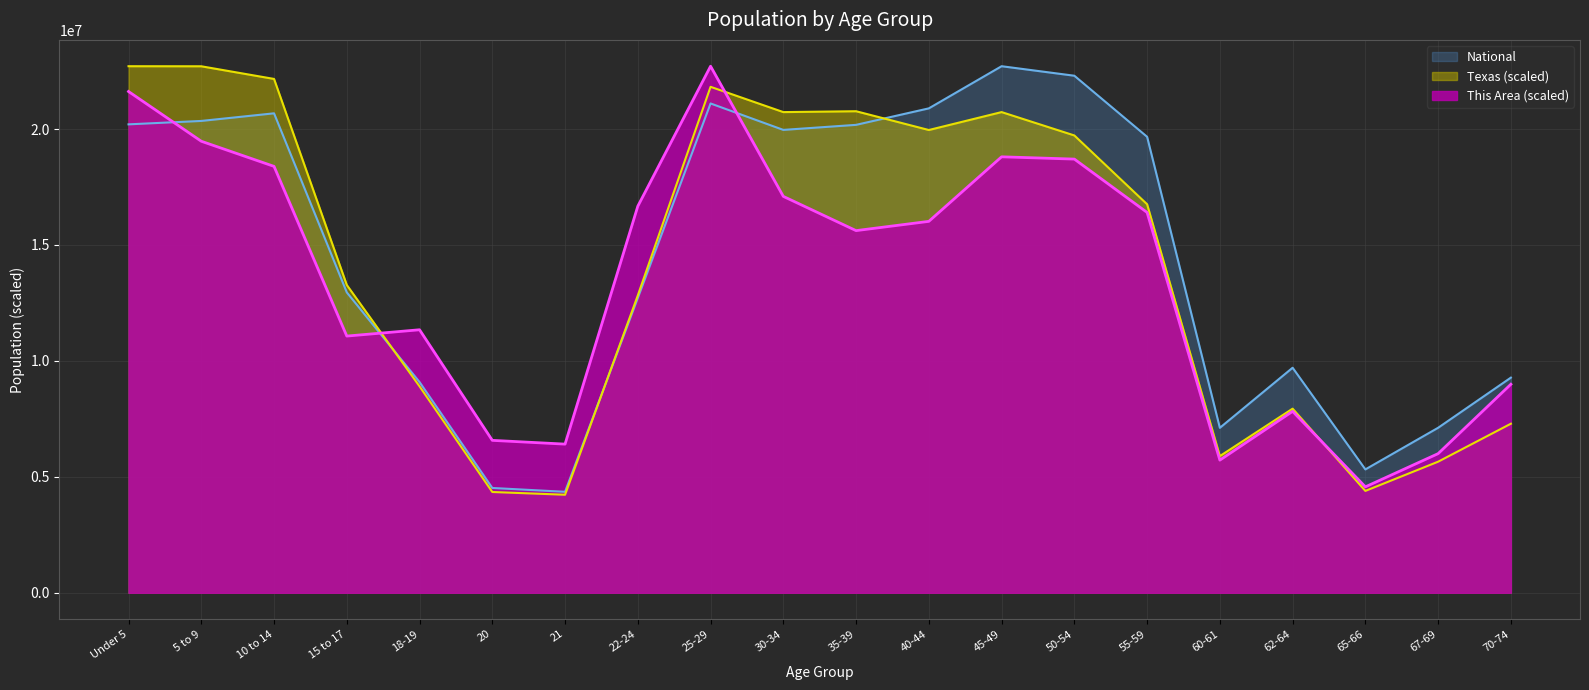

Reading right to left, extract all data points from this chart.

This Area: 70-74=8992610.8	67-69=6000192.9	65-66=4567605.7	62-64=7823286.2	60-61=5719379.5	55-59=16401258.5	50-54=18702612.1	45-49=18801335.6	40-44=16017333.9	35-39=15618052.3	30-34=17094516.6	25-29=22708591.0	22-24=16671102.6	21=6410443.7	20=6572789.0	18-19=11342229.3	15 to 17=11070191.3	10 to 14=18388890.9	5 to 9=19472655.2	Under 5=21618245.2
Texas: 70-74=7290825.6	67-69=5652651.9	65-66=4392964.0	62-64=7939510.3	60-61=5893871.5	55-59=16755536.2	50-54=19722295.9	45-49=20730248.8	40-44=19956933.0	35-39=20766988.1	30-34=20729860.2	25-29=21820323.5	22-24=12823721.5	21=4227554.5	20=4345603.2	18-19=8900926.7	15 to 17=13273660.5	10 to 14=22159973.9	5 to 9=22705776.7	Under 5=22708591.0
National: 70-74=9278166.0	67-69=7115361.0	65-66=5319902.0	62-64=9704197.0	60-61=7113727.0	55-59=19664805.0	50-54=22298125.0	45-49=22708591.0	40-44=20890964.0	35-39=20179642.0	30-34=19962099.0	25-29=21101849.0	22-24=12712576.0	21=4354294.0	20=4519129.0	18-19=9086089.0	15 to 17=12954254.0	10 to 14=20677194.0	5 to 9=20348657.0	Under 5=20201362.0